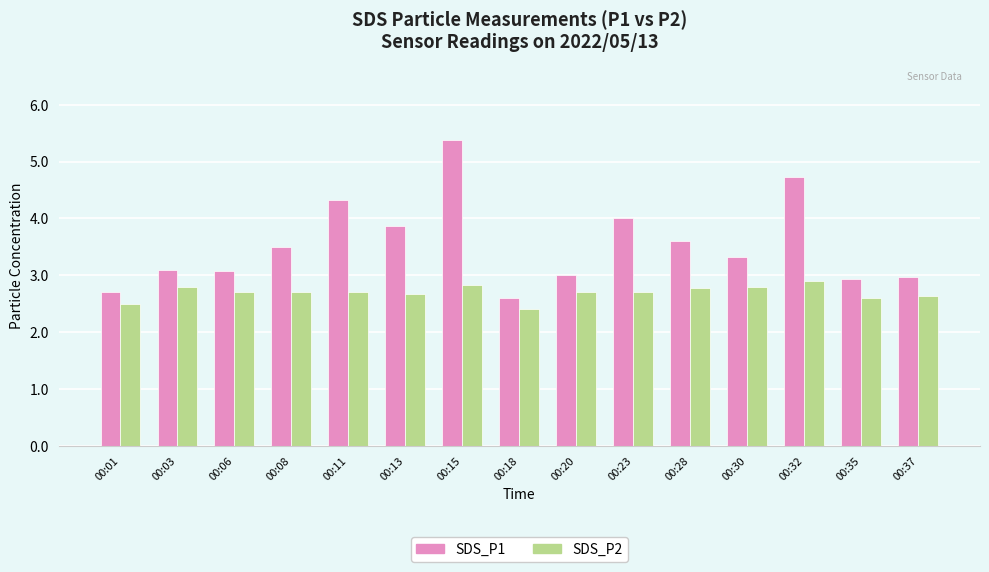

At which category does the chart reach its minimum across all series?

00:18